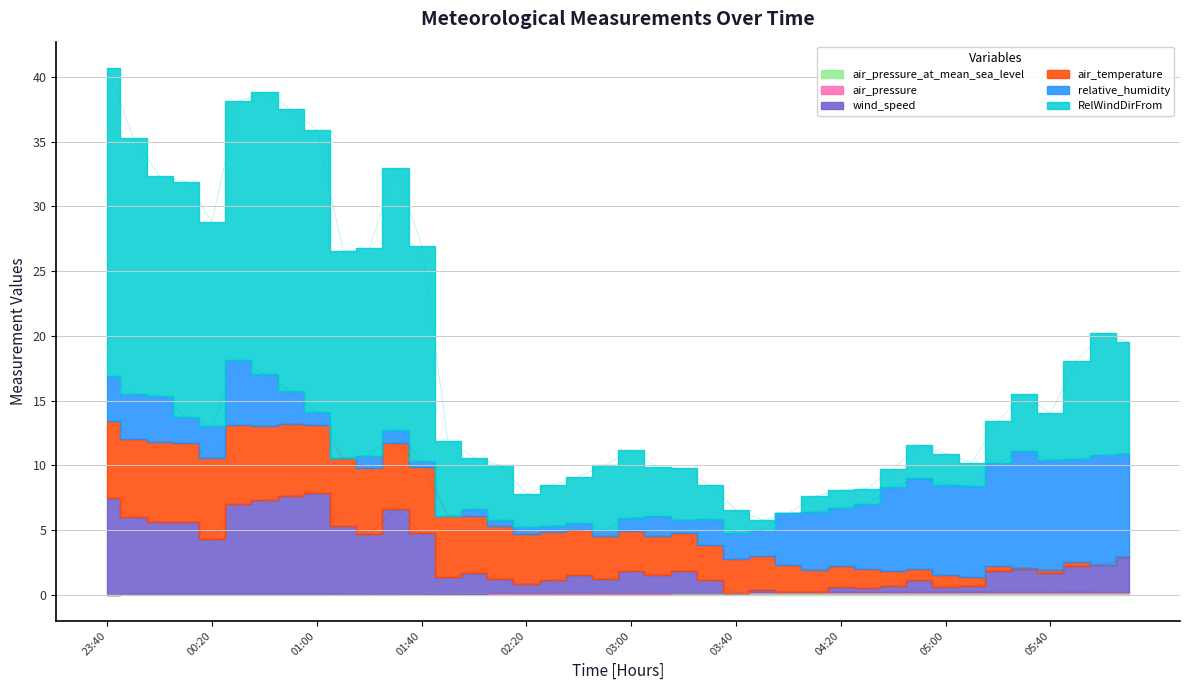

How many data points in air_pressure_at_mean_sea_level are above 0?

39